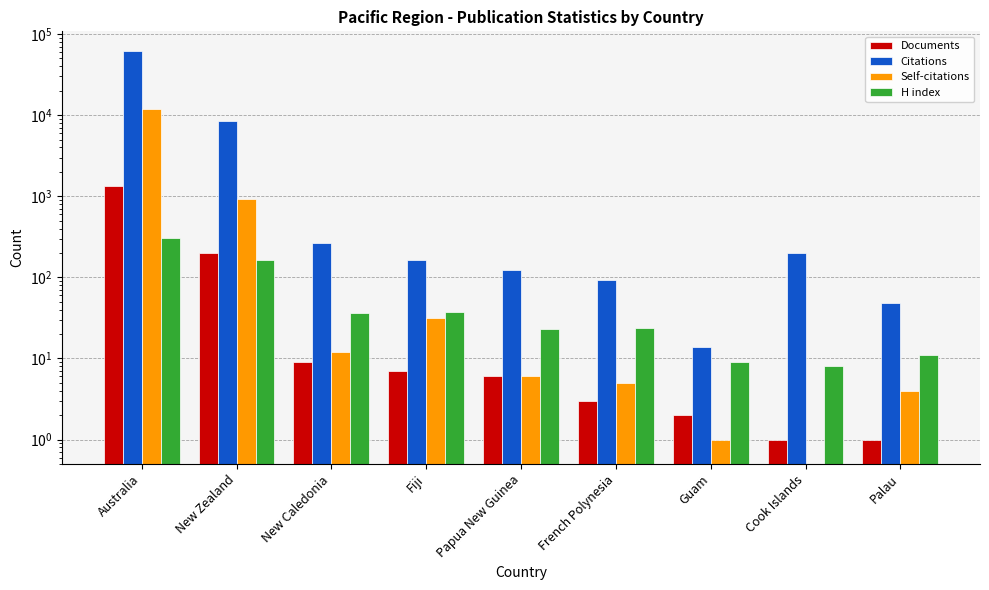

How many data points in Self-citations are less than 6?

4